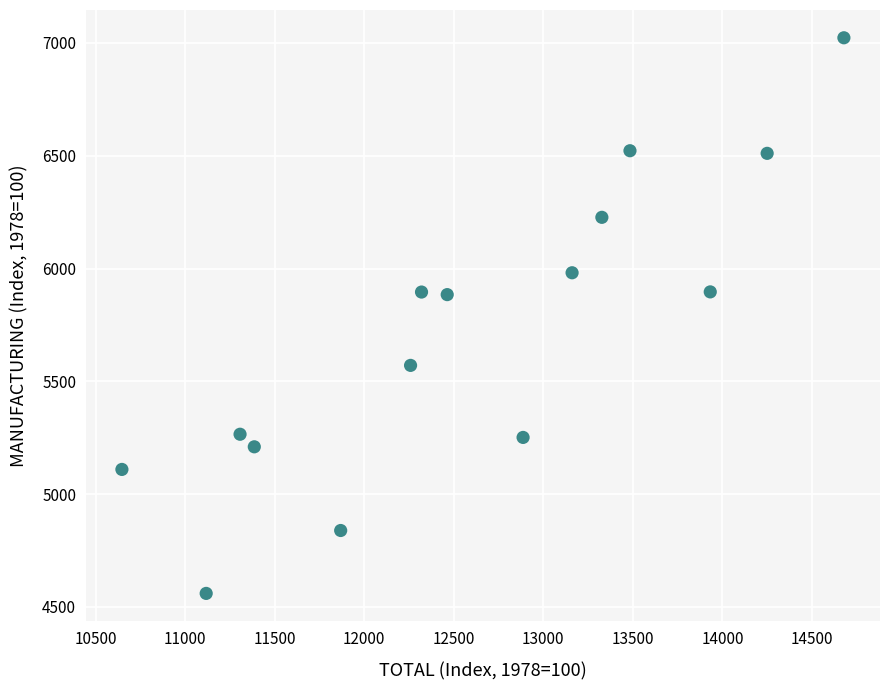

What is the range of X values (max minus min)?

4031.0